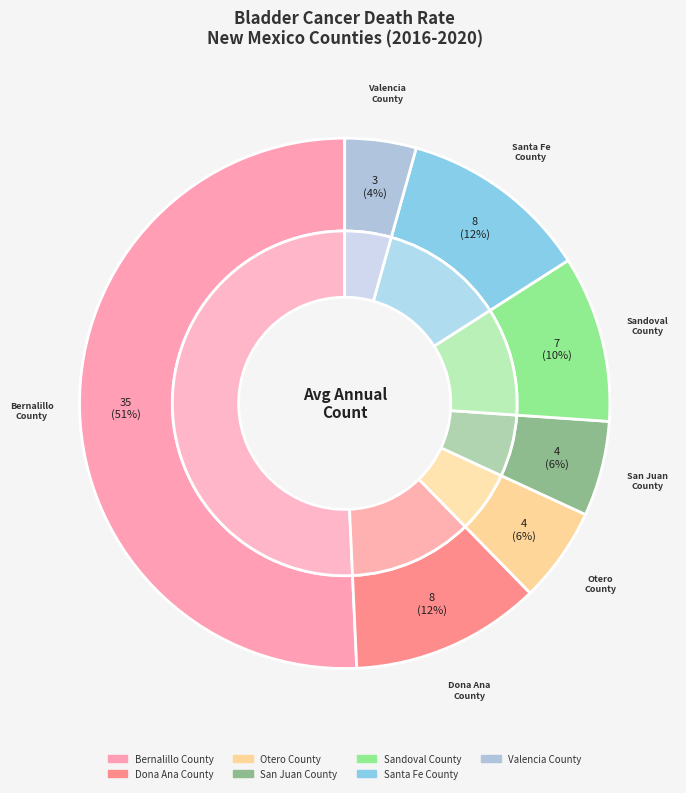

Is there a majority slice in this chart?

Yes